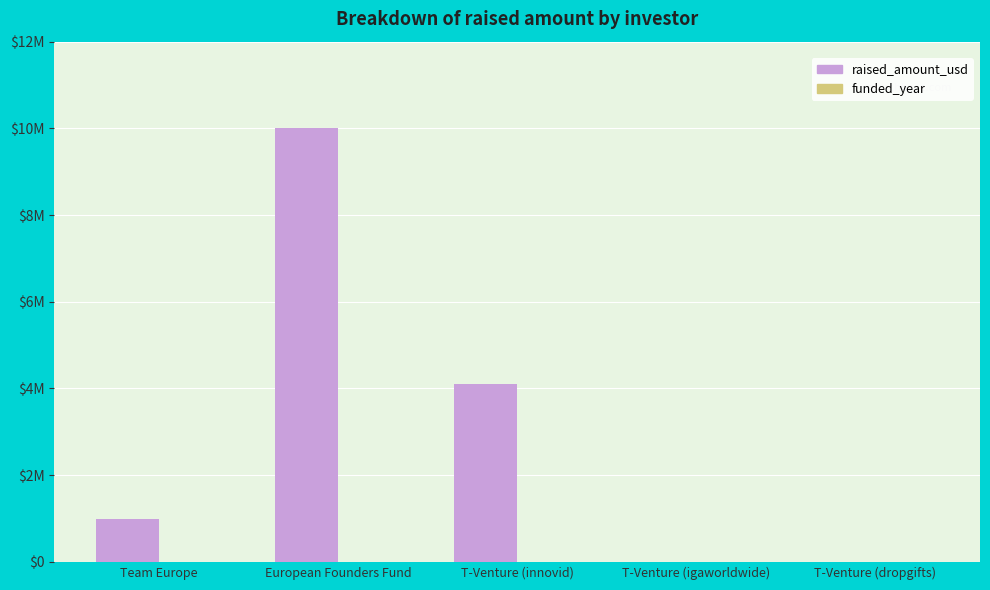

True or false: raised_amount_usd has a value of 1497206 at Team Europe.

False